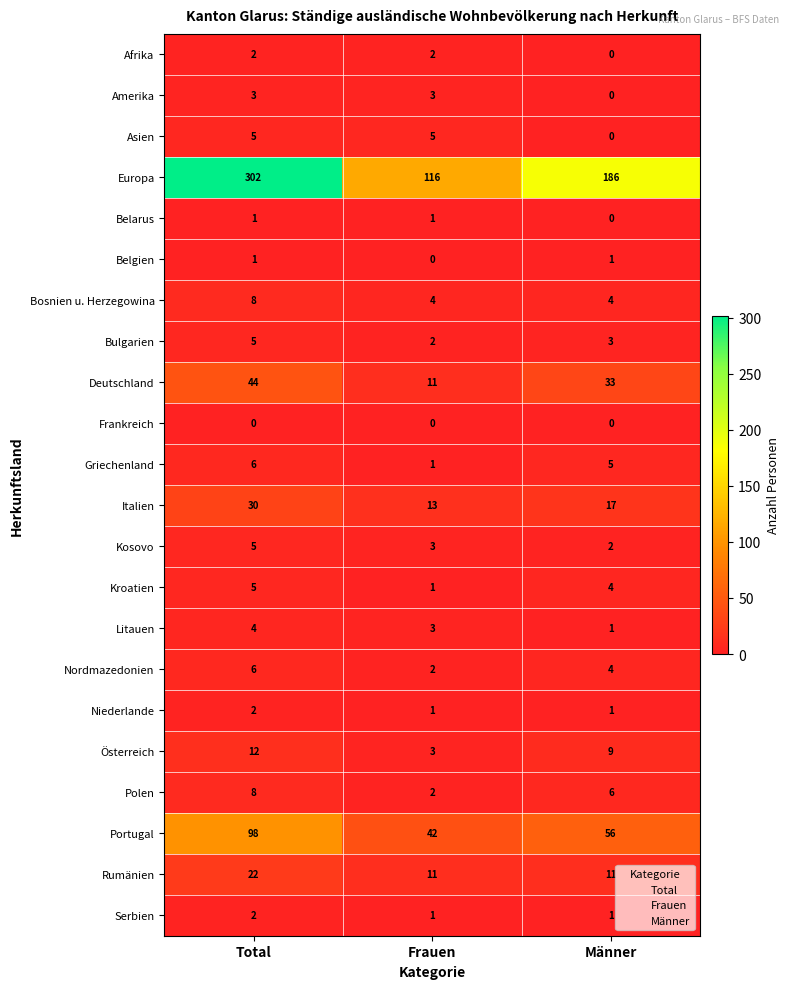

What is the sum of all Bulgarien values?

10